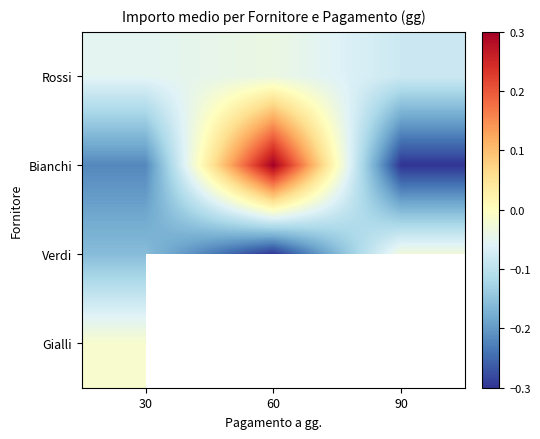

Which series has the largest total across all categories?

Rossi